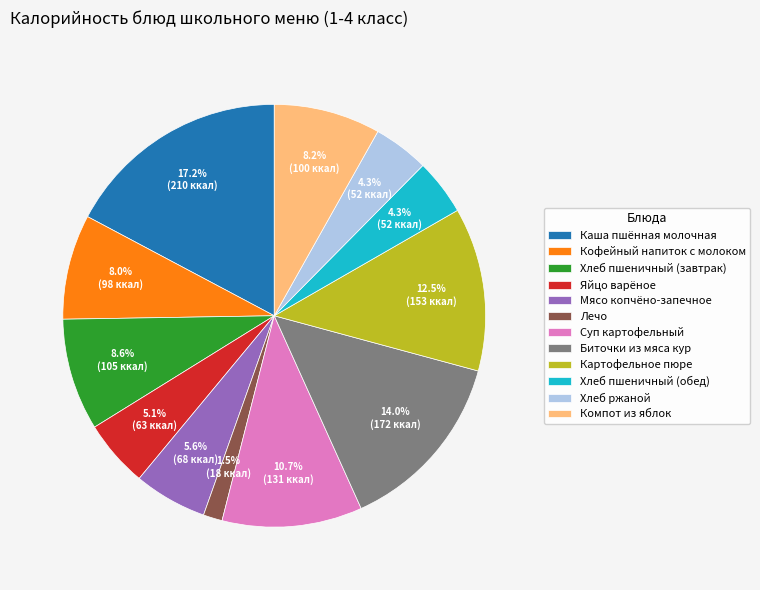

Which category has the smallest portion of the pie?

Лечо